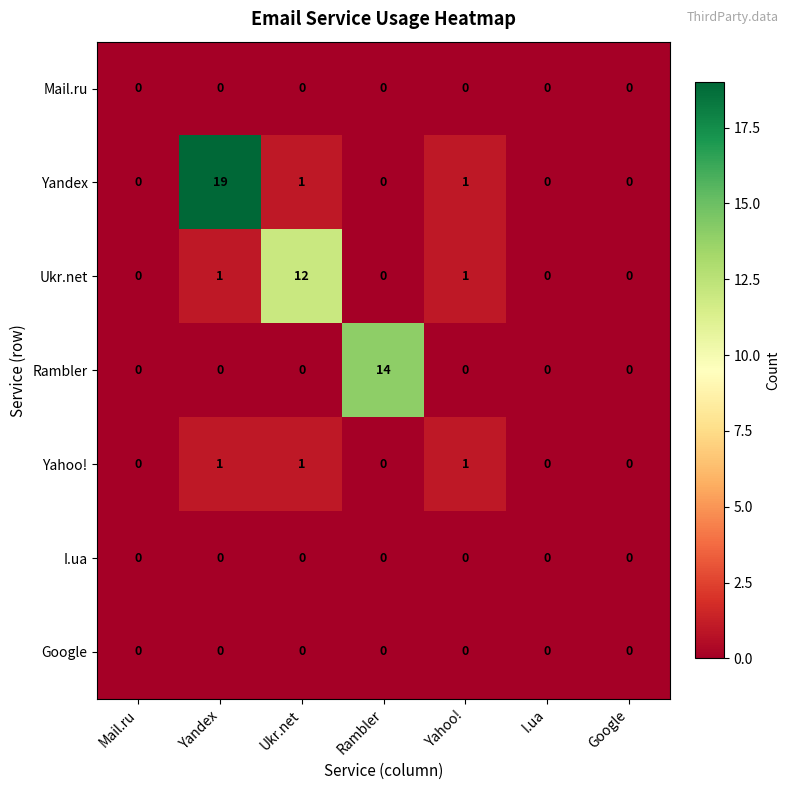

How many Yahoo! values are between 0 and 1?

7